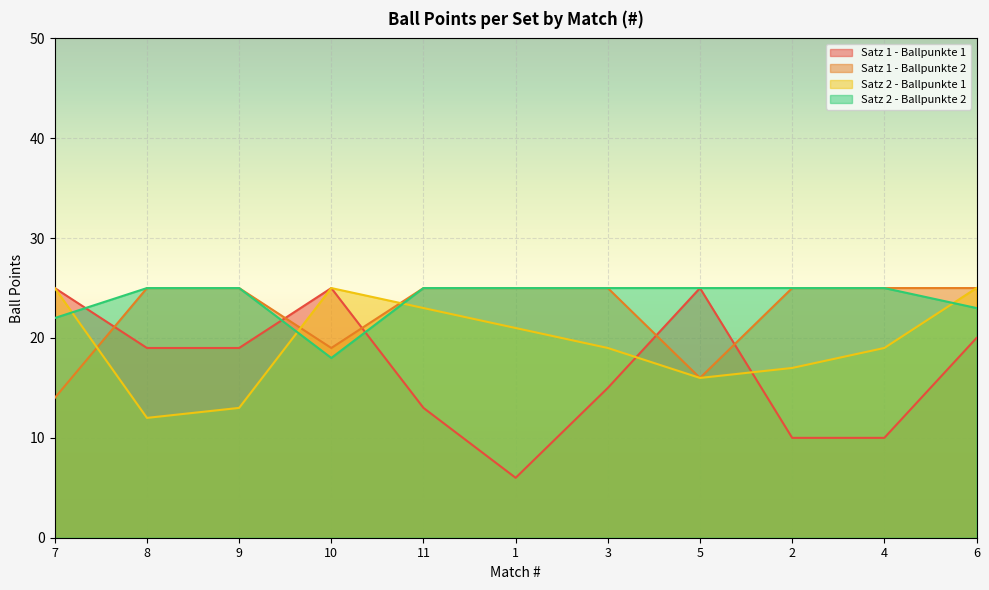

What is the difference between the maximum and minimum values in the Satz 2 - Ballpunkte 1 series?

13